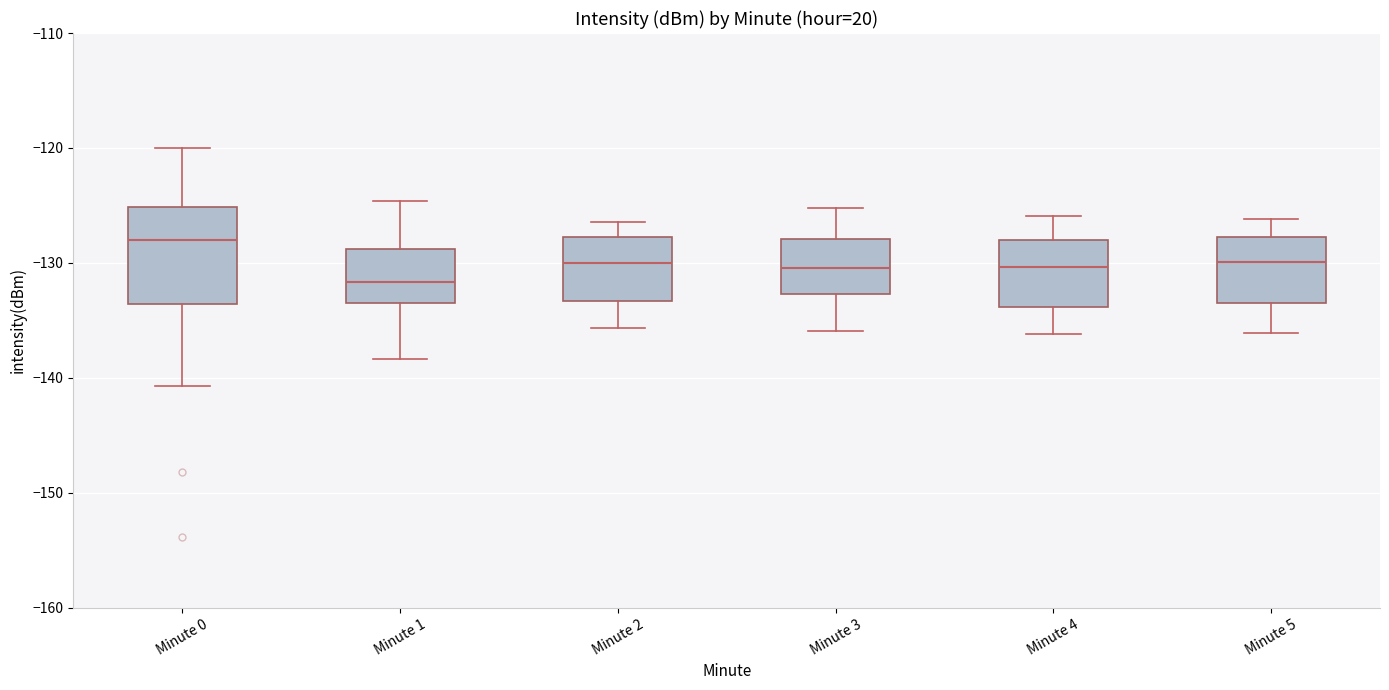

Comparing the boxes themselves (not the whiskers), which one is the tallest?

Minute 0